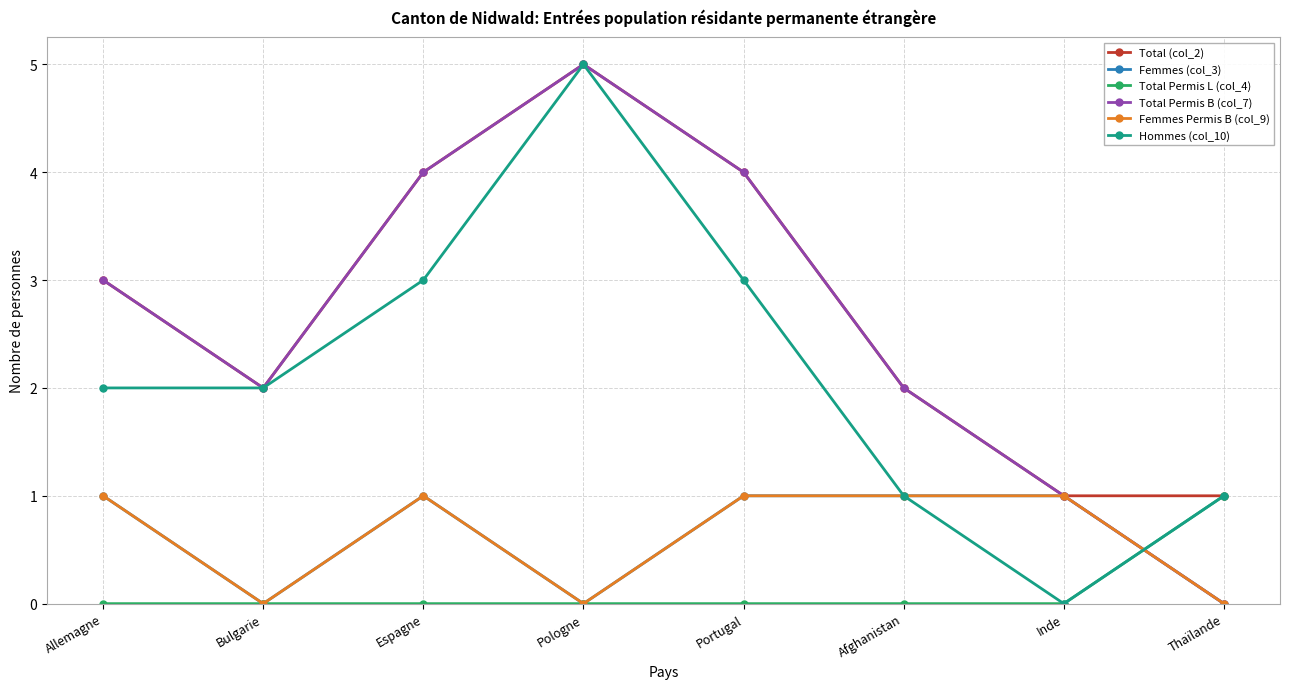

Does the chart have visible grid lines?

Yes